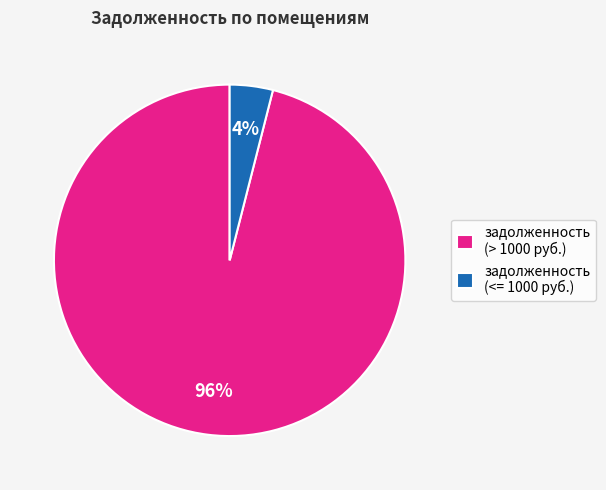

Is there a majority slice in this chart?

Yes